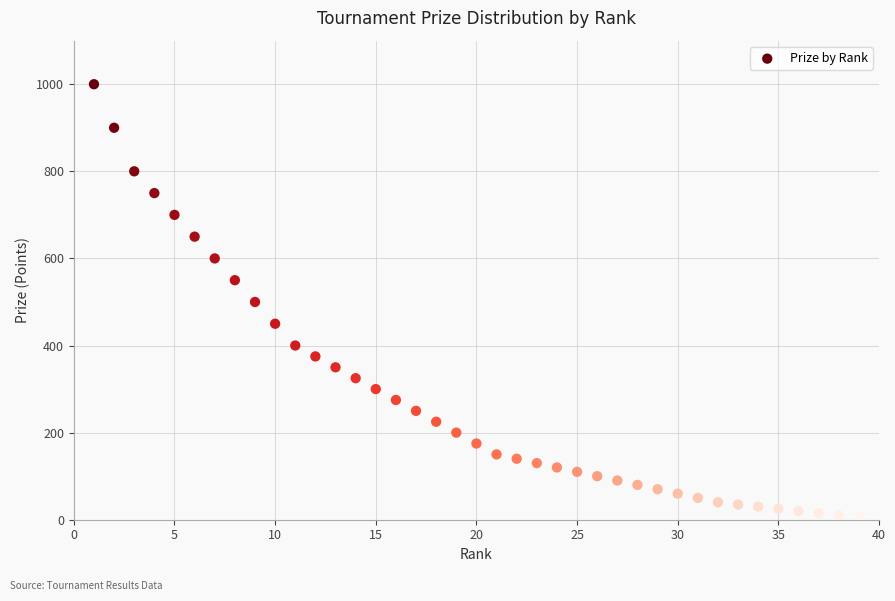

What is the range of Y values (max minus min)?

995